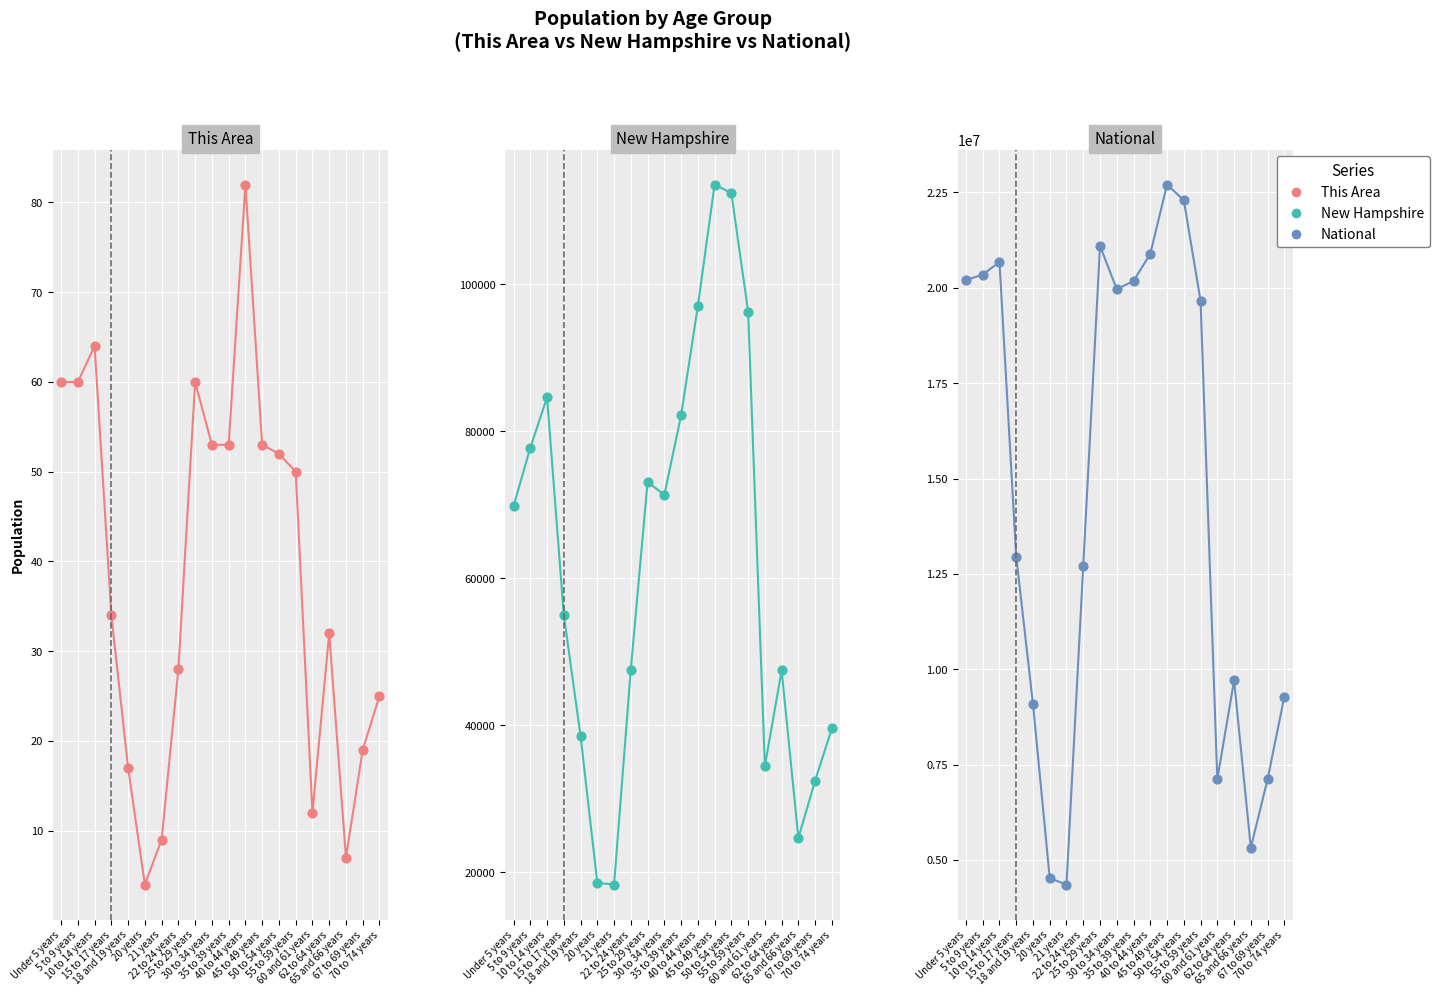

Which series has the largest total across all categories?

National